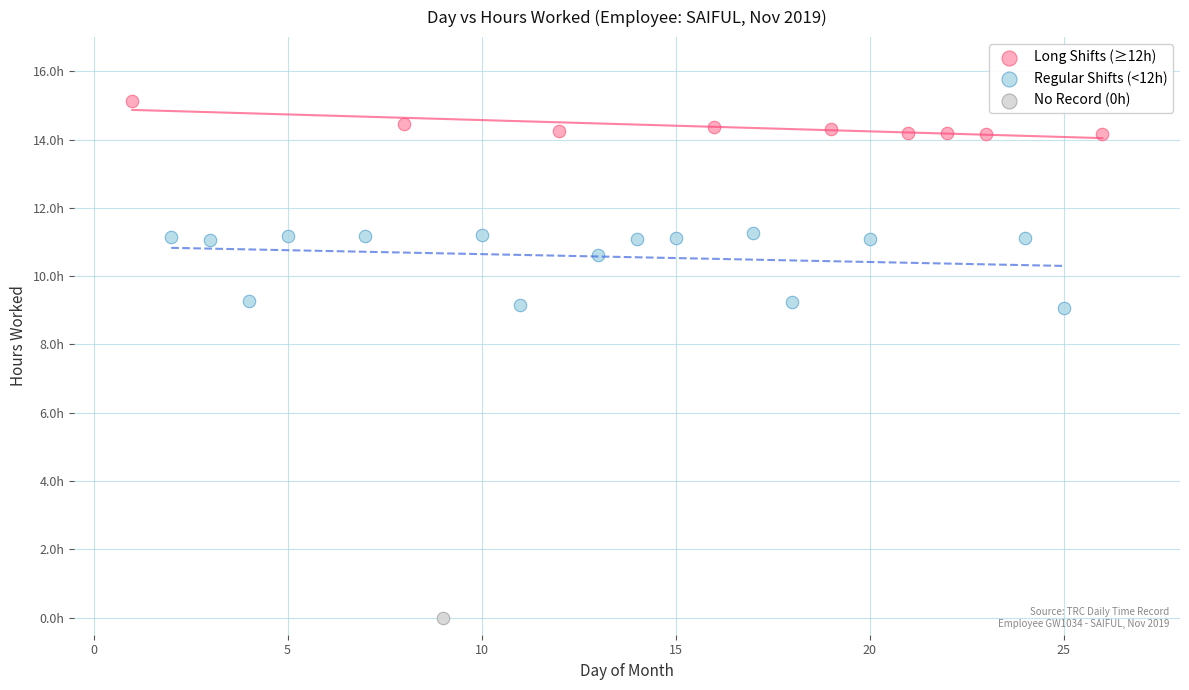

Which series reaches the minimum Y coordinate?

No Record (0h)